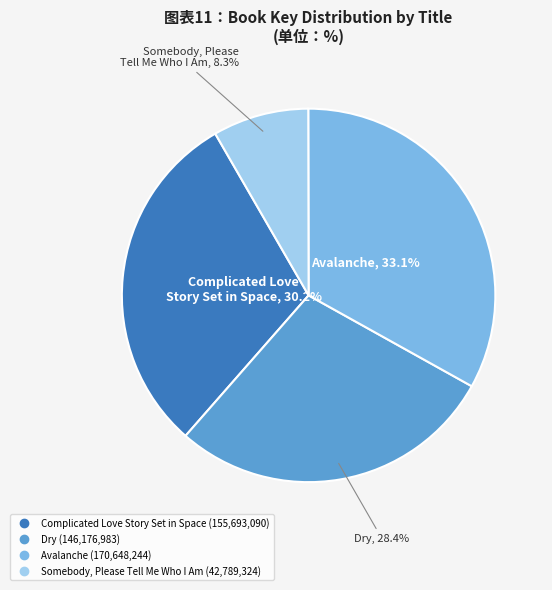

To the nearest percent, what is the average slice percentage?

25%